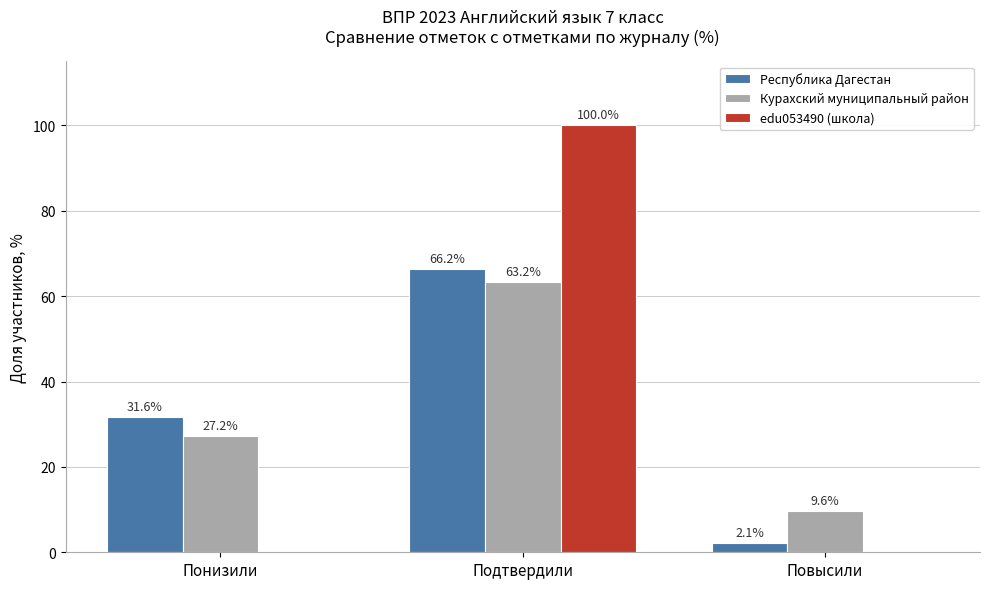

What is the spread (max minus min) of values at Подтвердили?

36.8